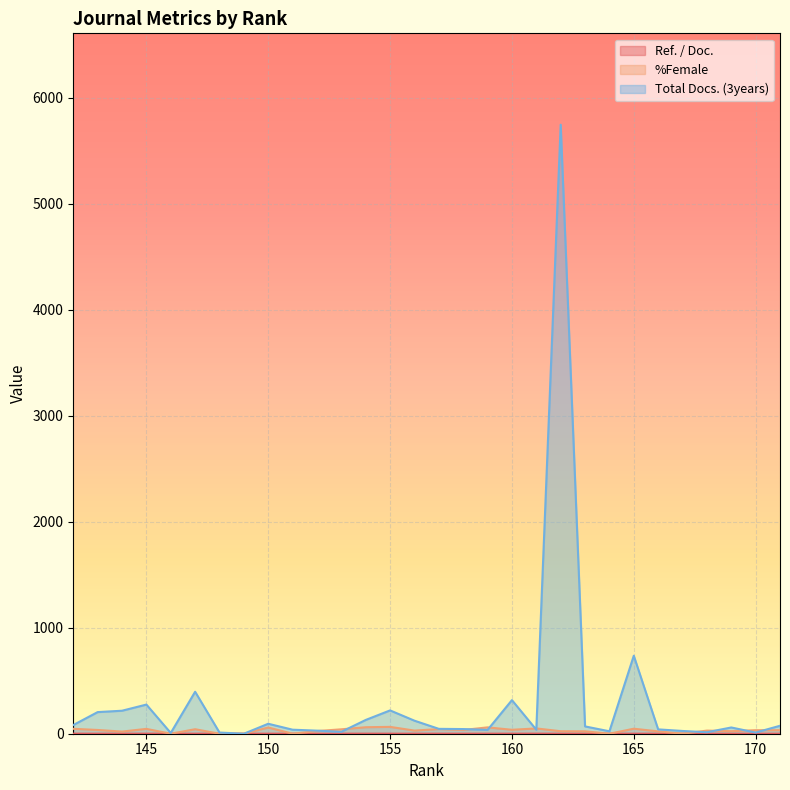

True or false: %Female has more than 1 interior local peaks.

True